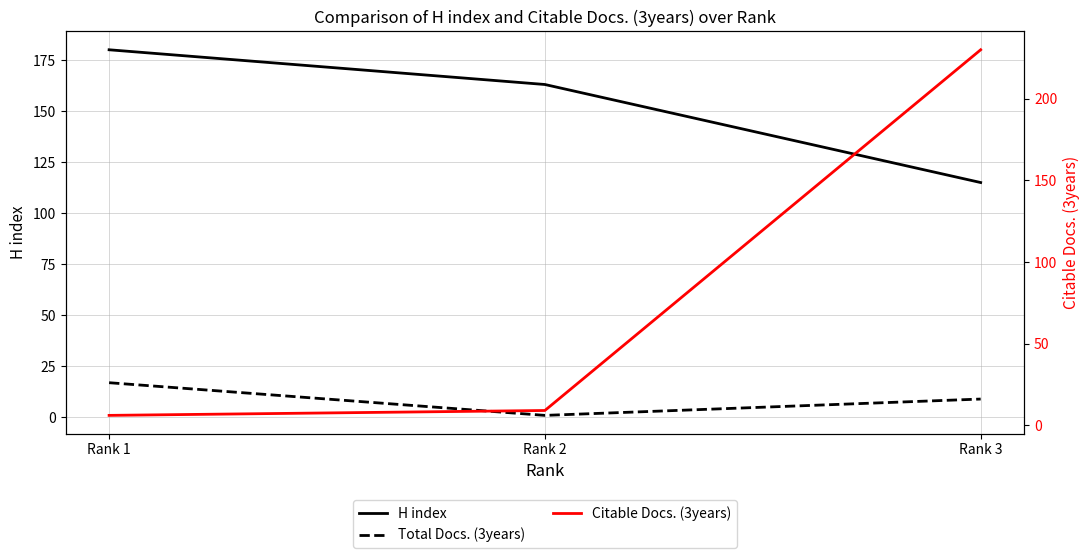

The H index series shows 293 at Rank 2. True or false?

False